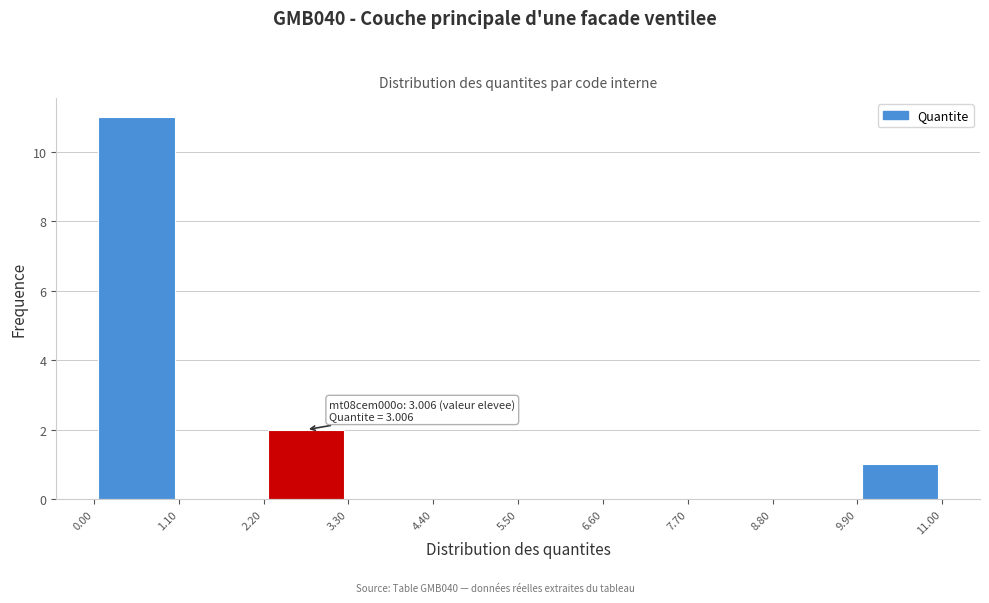

Which range on the x-axis has the tallest bar?

0.0 to 1.2